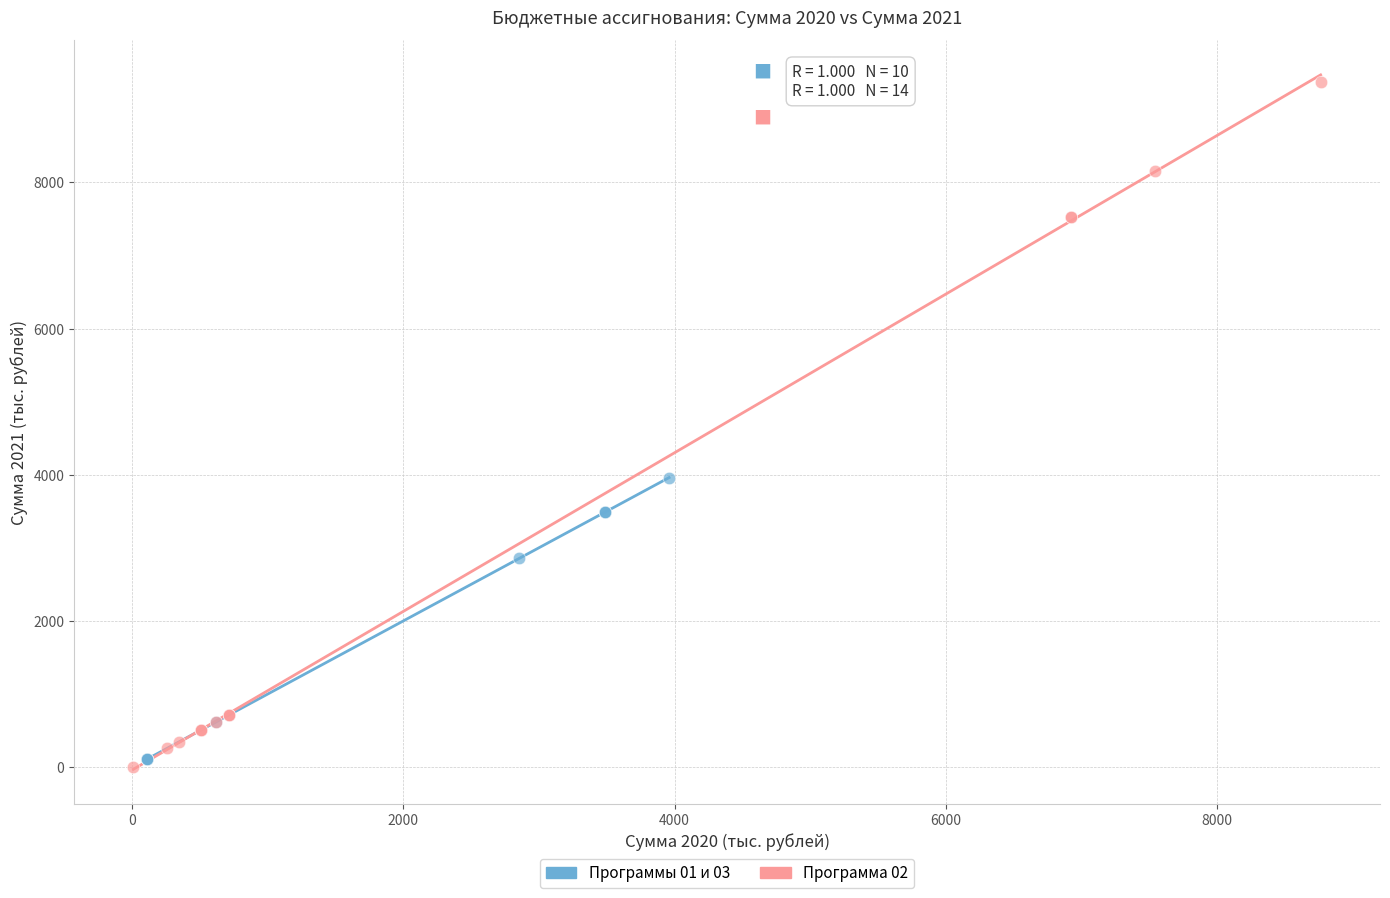

Which series reaches the maximum Y coordinate?

Программа 02